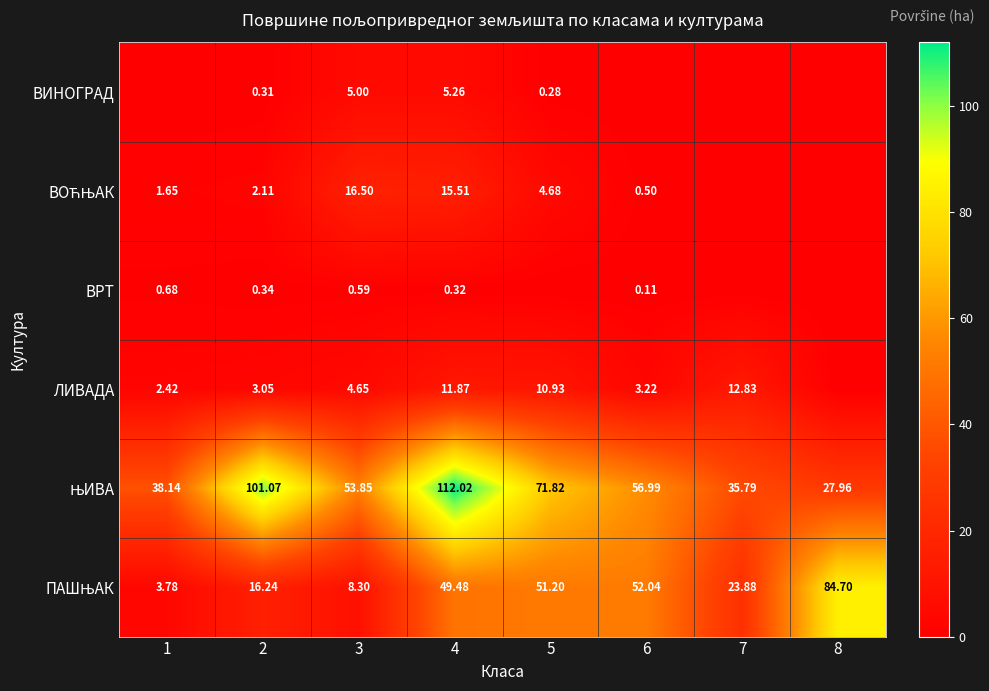

The ПАШЊАК series shows 38.4 at 8. True or false?

False